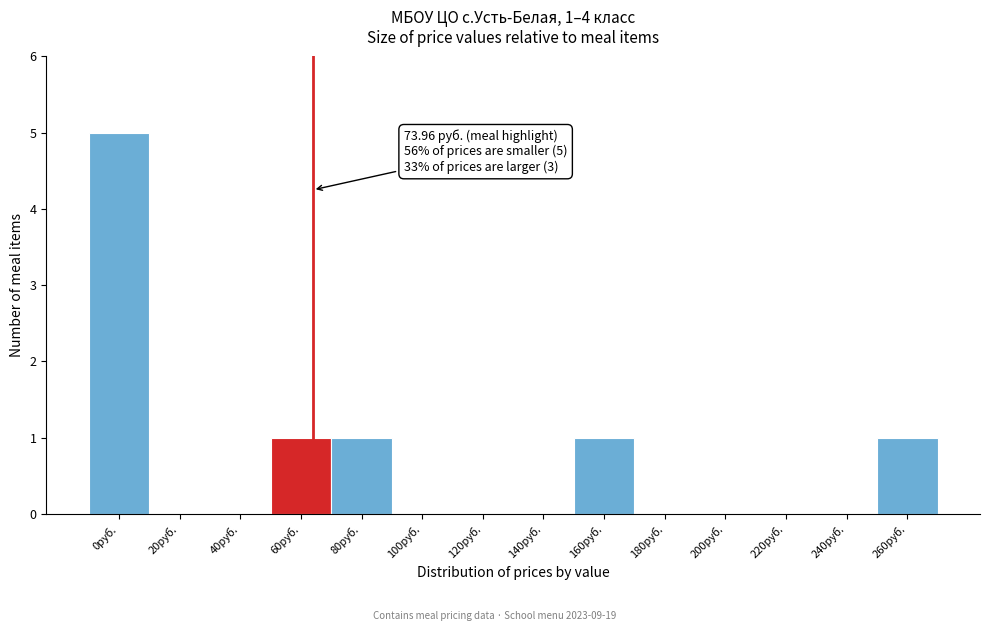

Reading right to left, list all the values displayed in this chart.

260руб.=1	240руб.=0	220руб.=0	200руб.=0	180руб.=0	160руб.=1	140руб.=0	120руб.=0	100руб.=0	80руб.=1	60руб.=1	40руб.=0	20руб.=0	0руб.=5